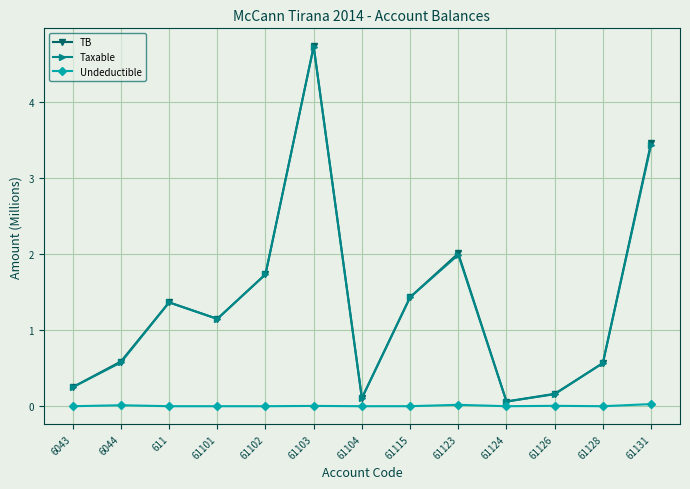

The TB series shows 1.7 at 61102. True or false?

True